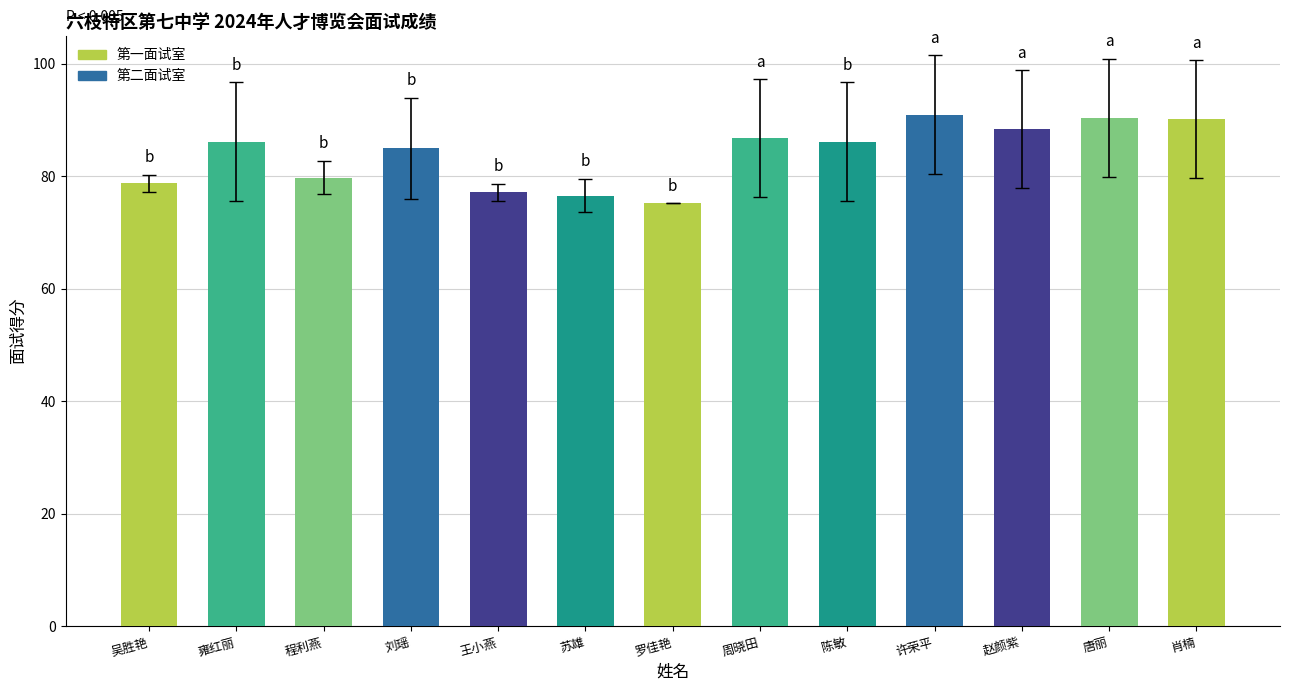

What is the sum of the values at 王小燕 and 苏雄?

153.8